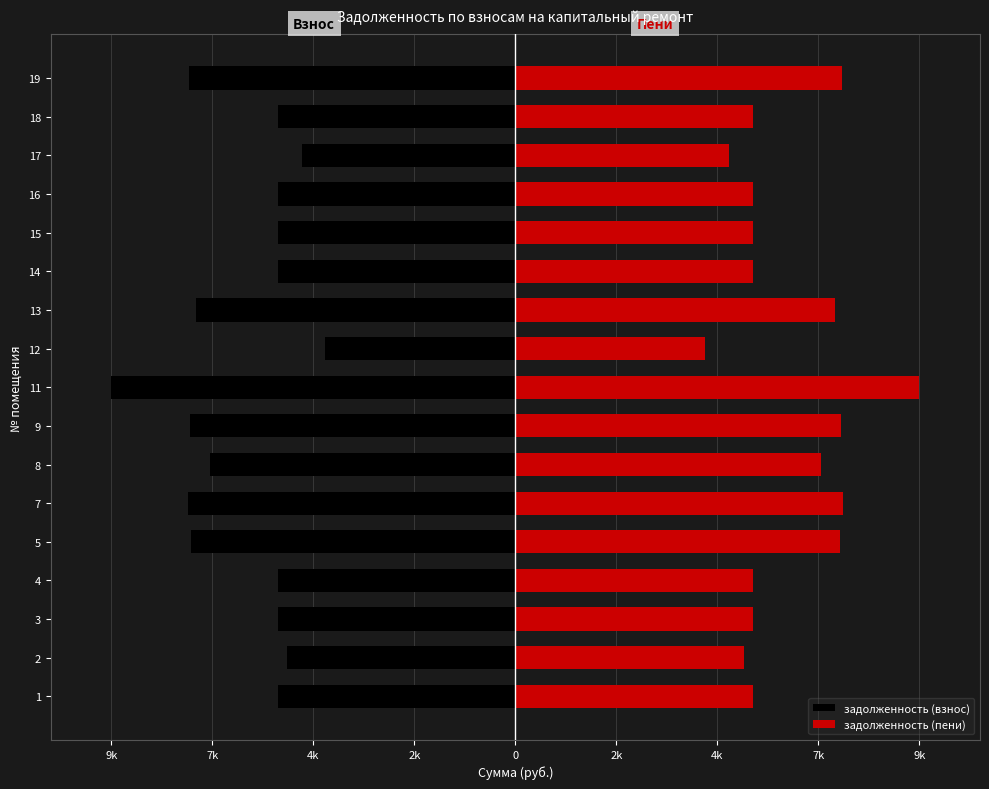

How many distinct data groups are displayed?

2